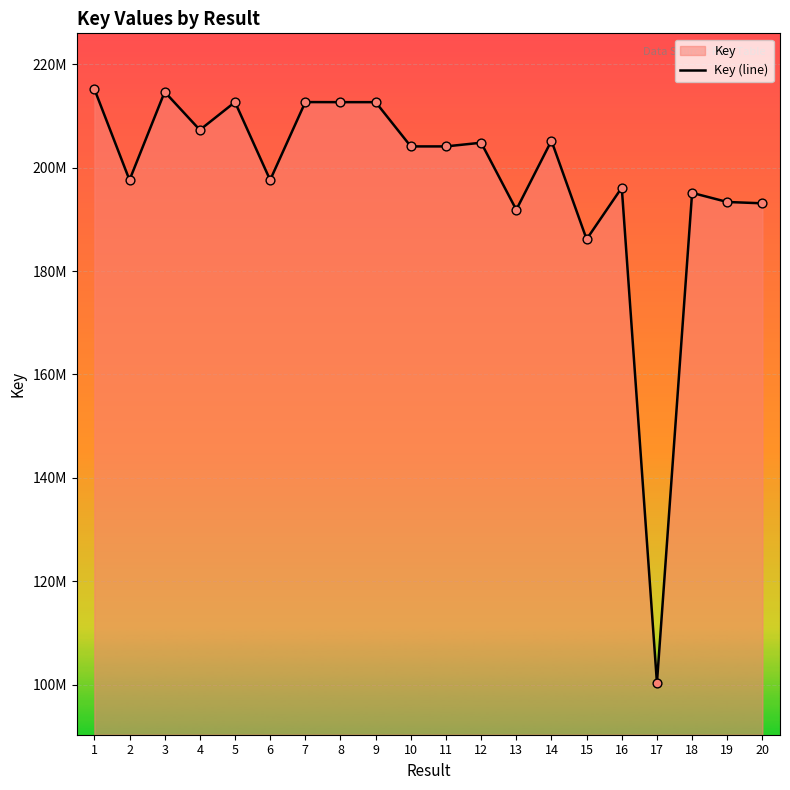

What is the ratio of the value at 18 to the value at 17?

1.9